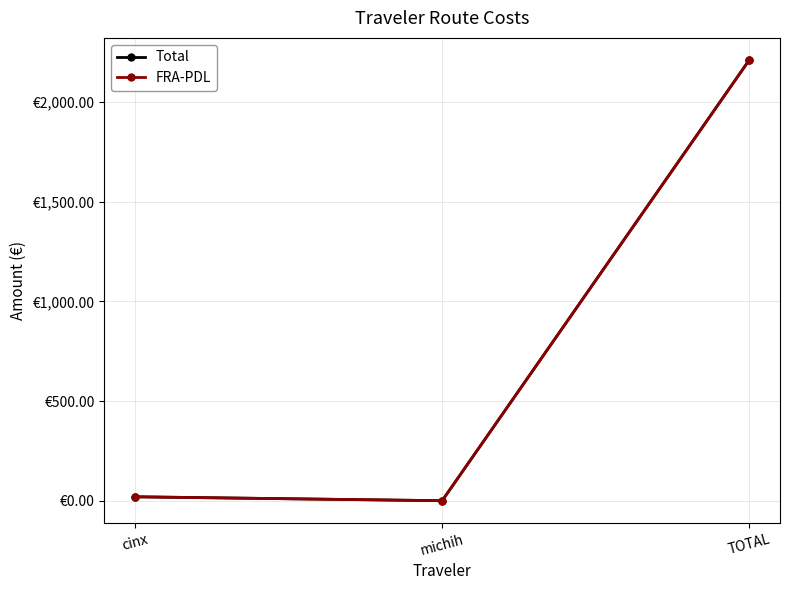

What value does the Total series have at cinx?

20.6